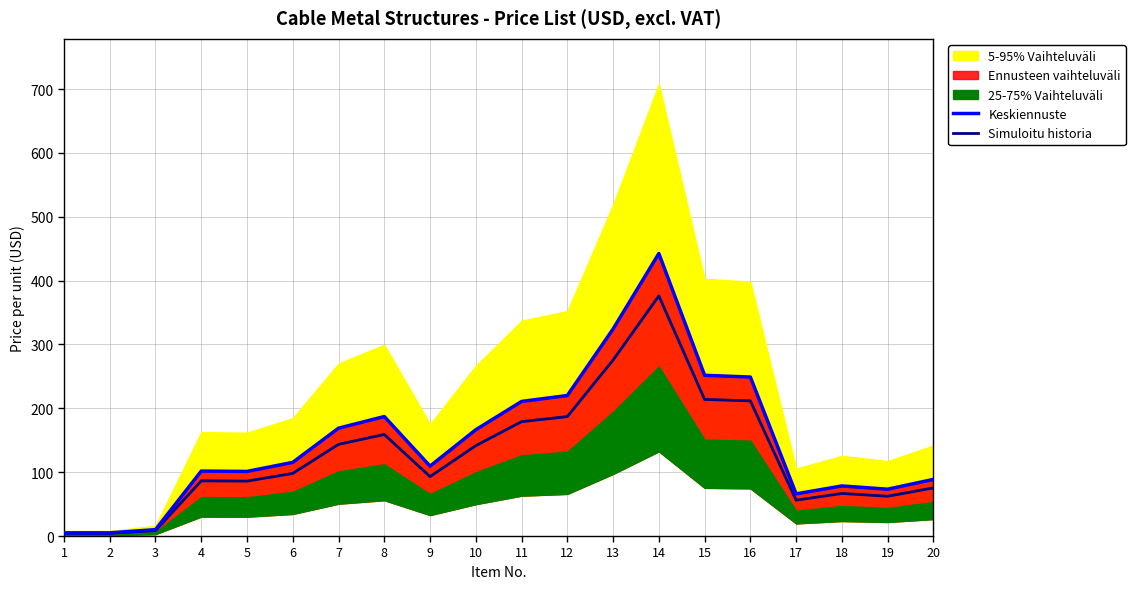

Which series has the largest range (max minus min)?

Keskiennuste